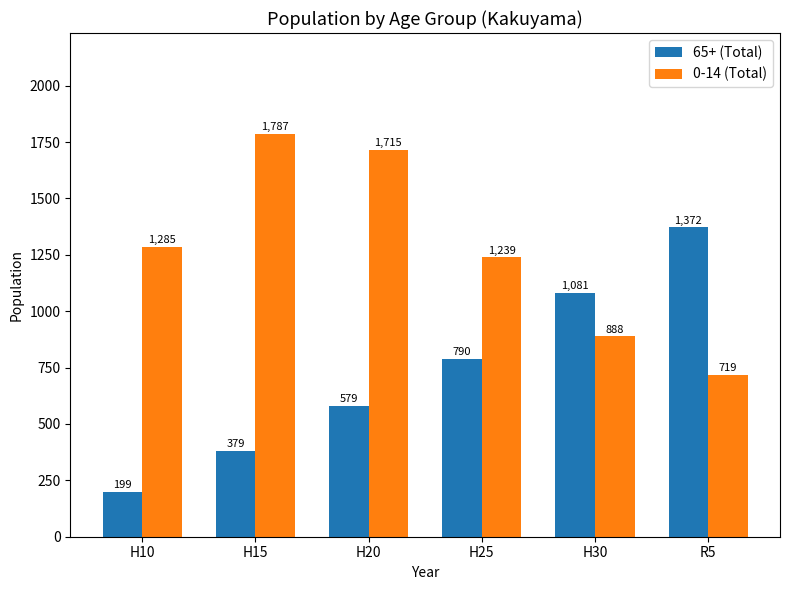

At which label does 65+ (Total) reach its minimum?

H10